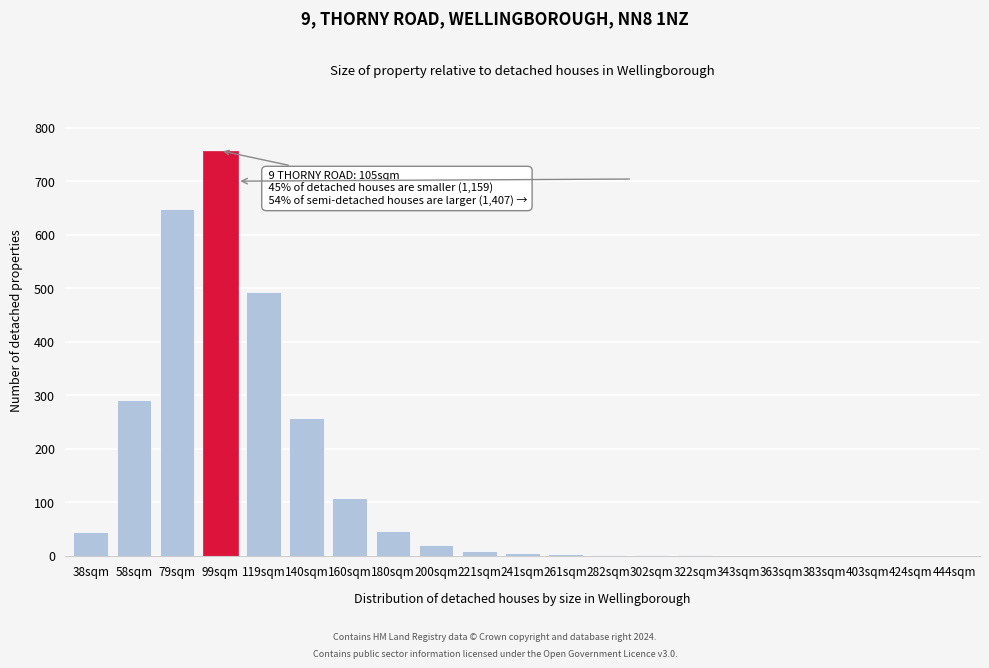

The value at 99sqm is 757. True or false?

True